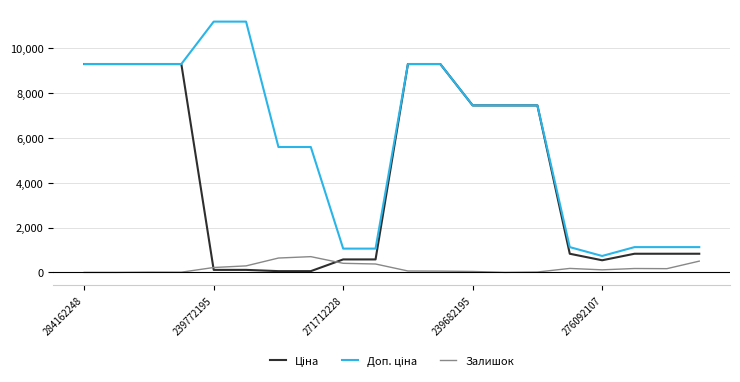

What is the highest value of the Залишок series?

702.0